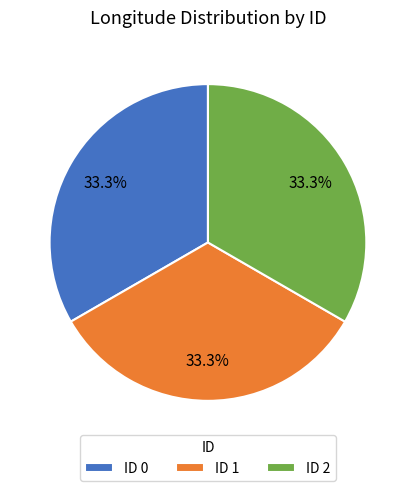

Combined, do ID 0 and ID 2 account for over 50%?

Yes